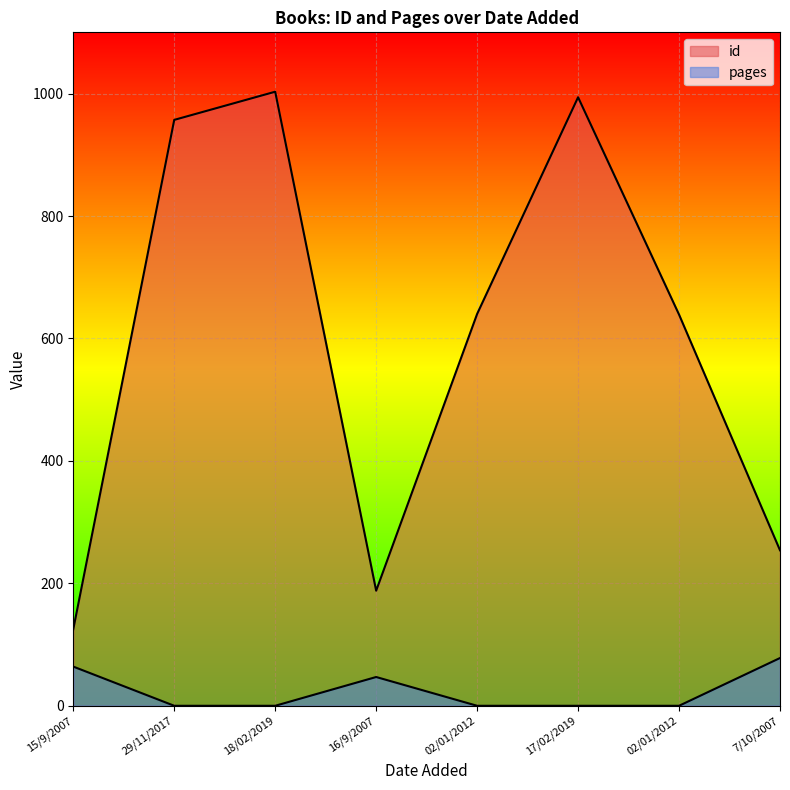

Which series changed the most between 15/9/2007 and 02/01/2012?

id